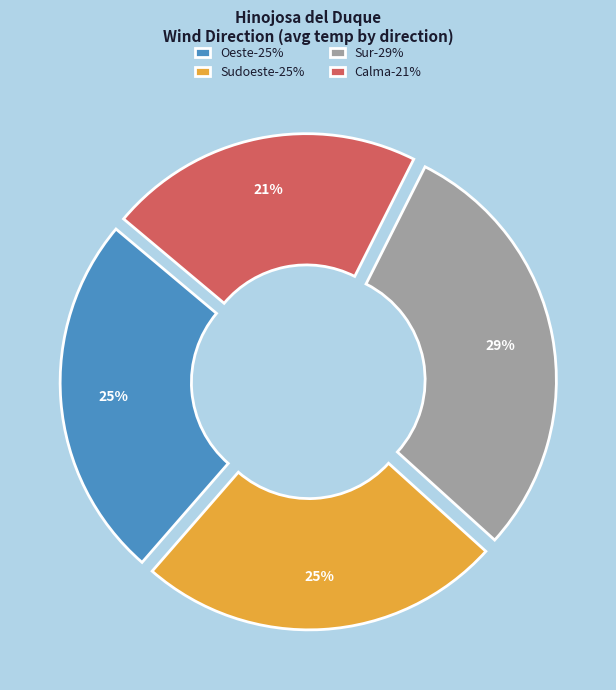

Do Sudoeste-25% and Sur-29% together represent more than half of the pie?

Yes